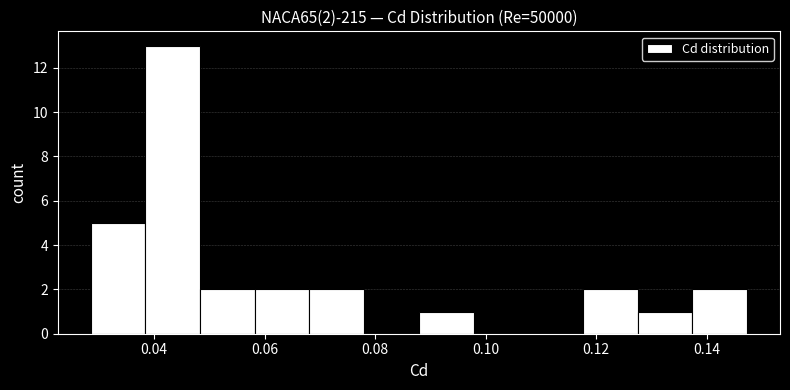

Which range on the x-axis has the tallest bar?

0.038 to 0.048